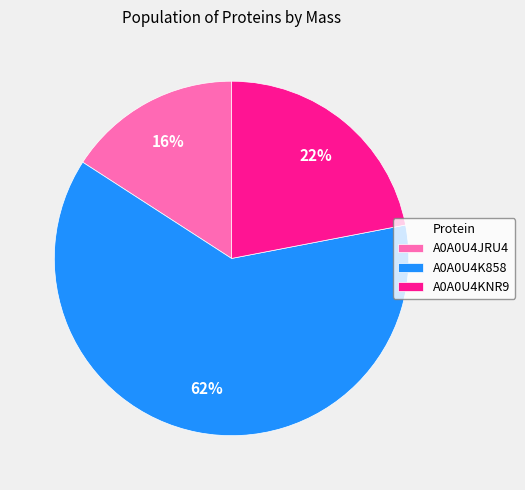

To the nearest percent, what is the average slice percentage?

33%